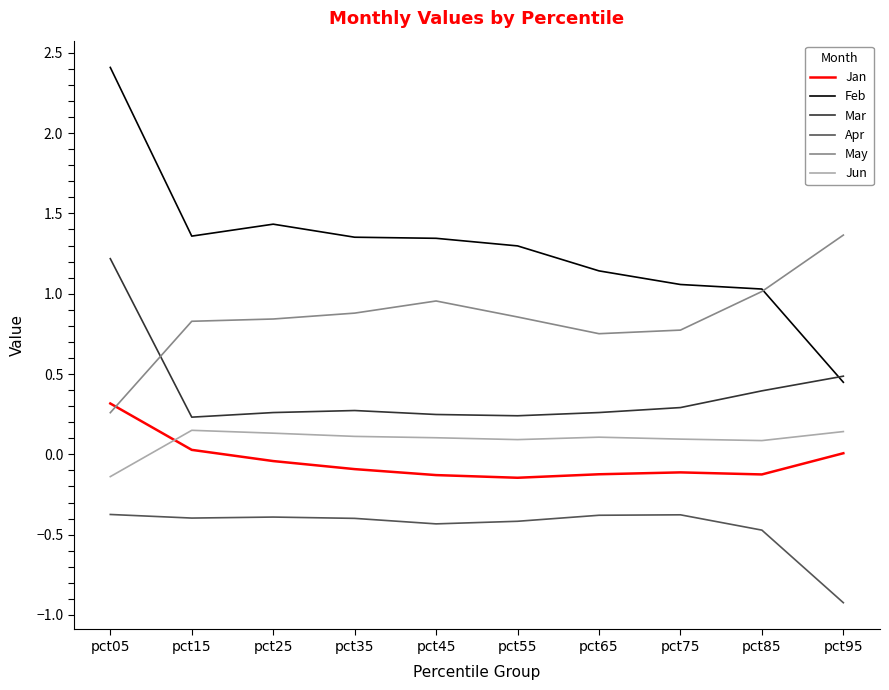

Is this an area chart (filled region under the line)?

No